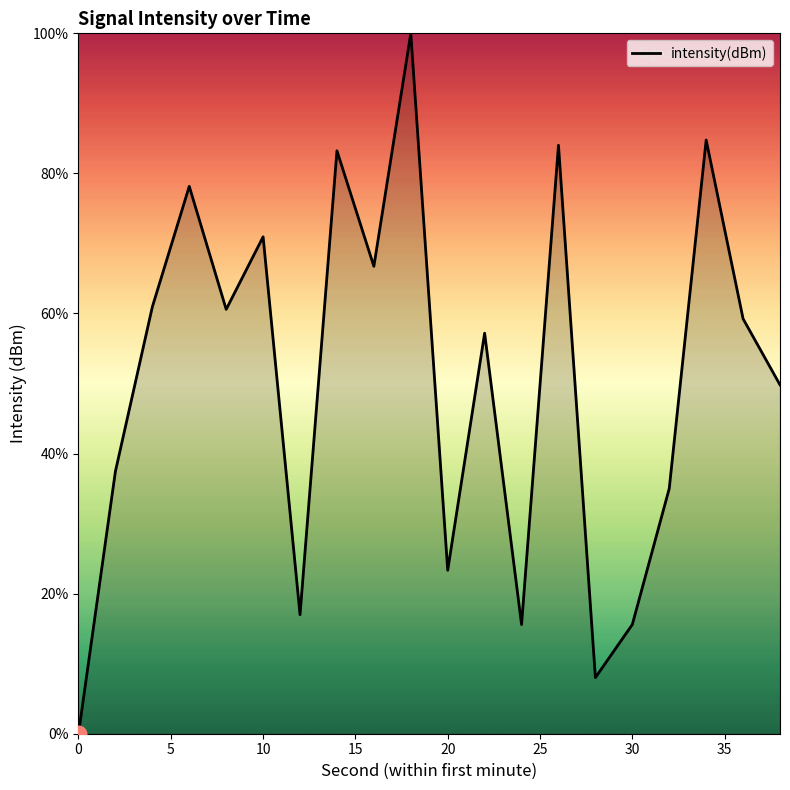

What is the difference between the maximum and minimum values?

100.0